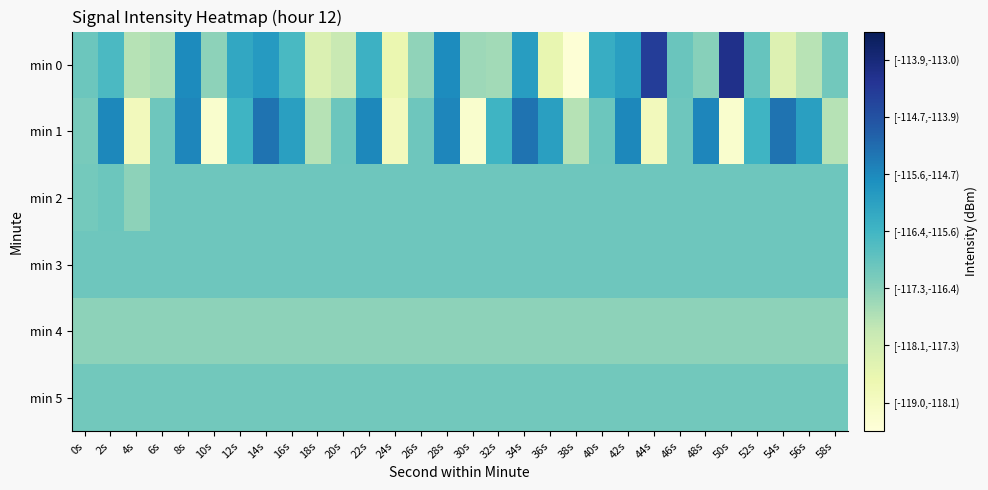

Between 22s and 32s, which series saw the biggest shift?

min 0